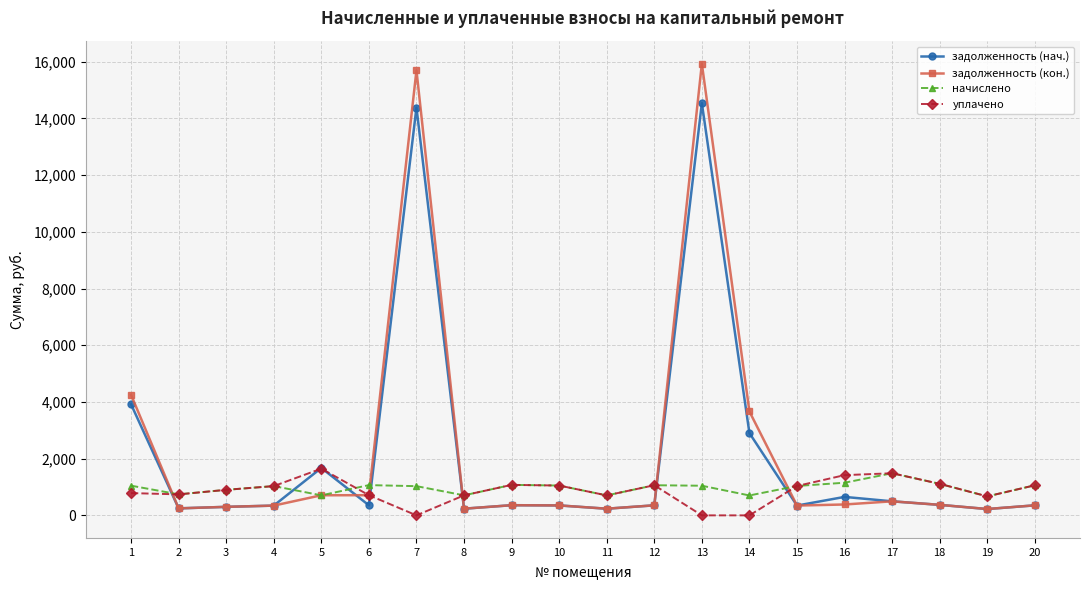

True or false: задолженность (кон.) has more than 2 interior local peaks.

True